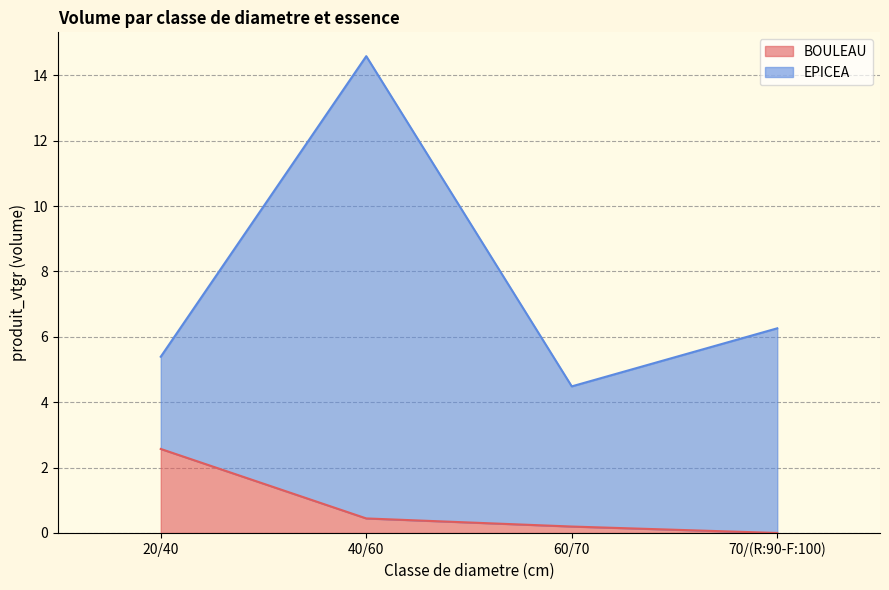

What is the approximate value of BOULEAU at 40/60?

0.4